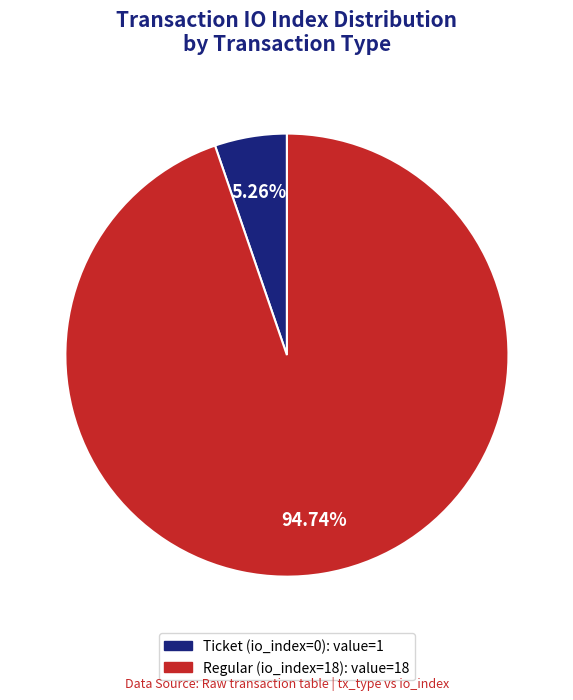

Combined, what portion of the pie is Regular (io_index=18) and Ticket (io_index=0)?

100.0%